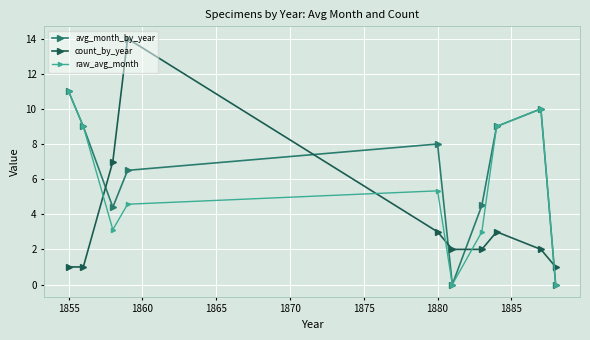

What is the sum of all avg_month_by_year values?

62.4